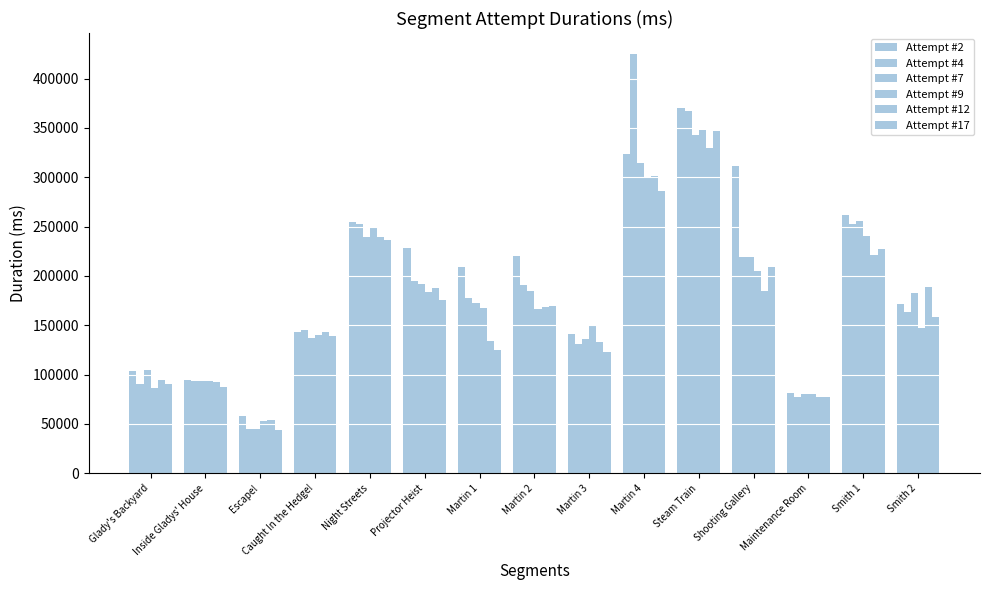

Rank the categories by Attempt #7 value from lowest to highest.

Escape!, Maintenance Room, Inside Gladys' House, Glady's Backyard, Martin 3, Caught In the Hedge!, Martin 1, Smith 2, Martin 2, Projector Heist, Shooting Gallery, Night Streets, Smith 1, Martin 4, Steam Train